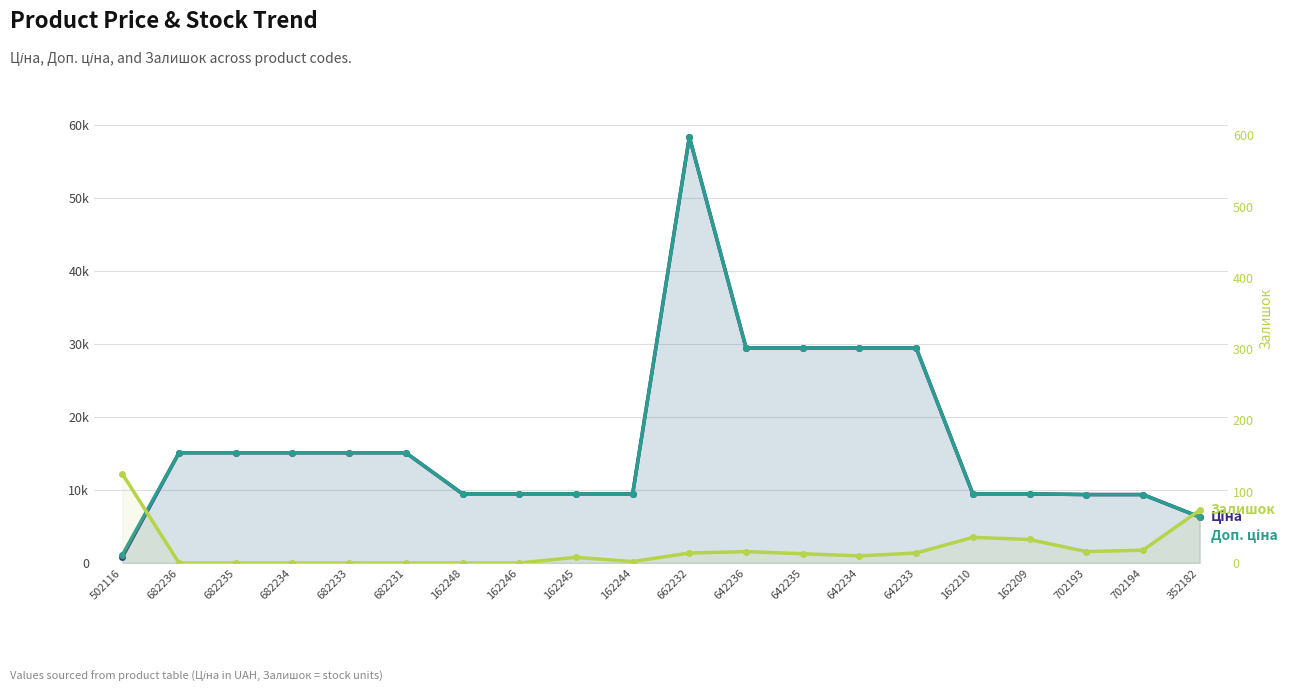

True or false: Доп. ціна has more than 1 interior local peaks.

False